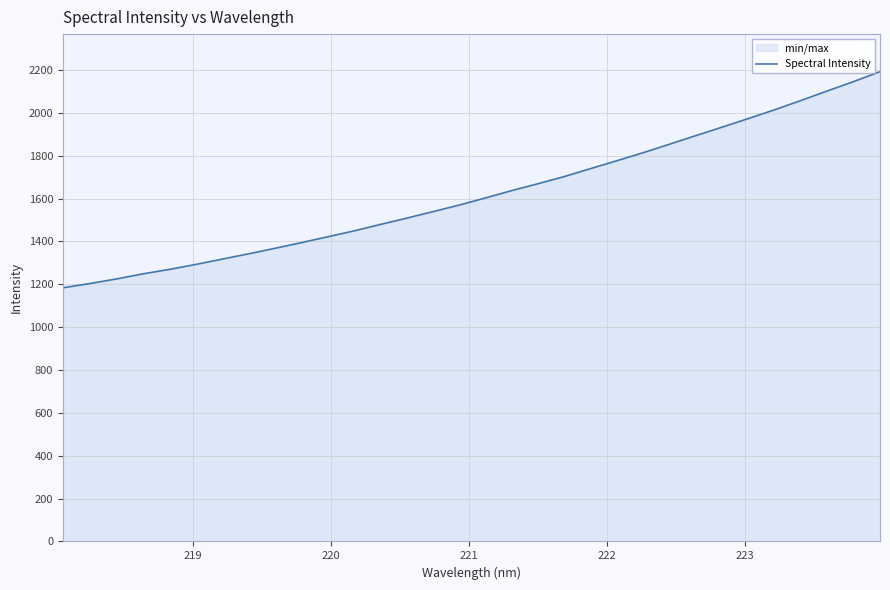

What is the difference between the maximum and minimum values?

1008.2